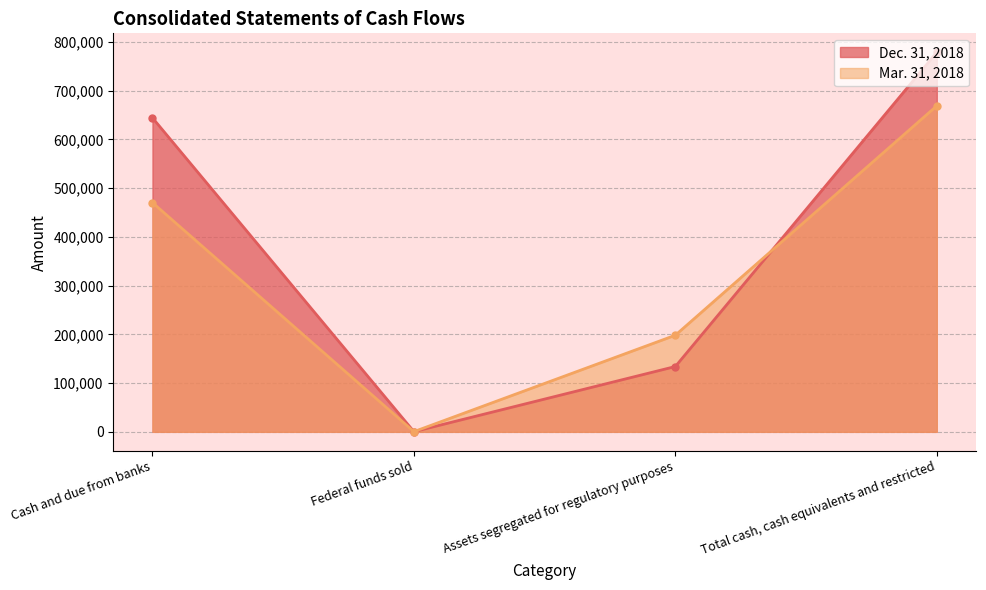

How many lines are shown in the chart?

2